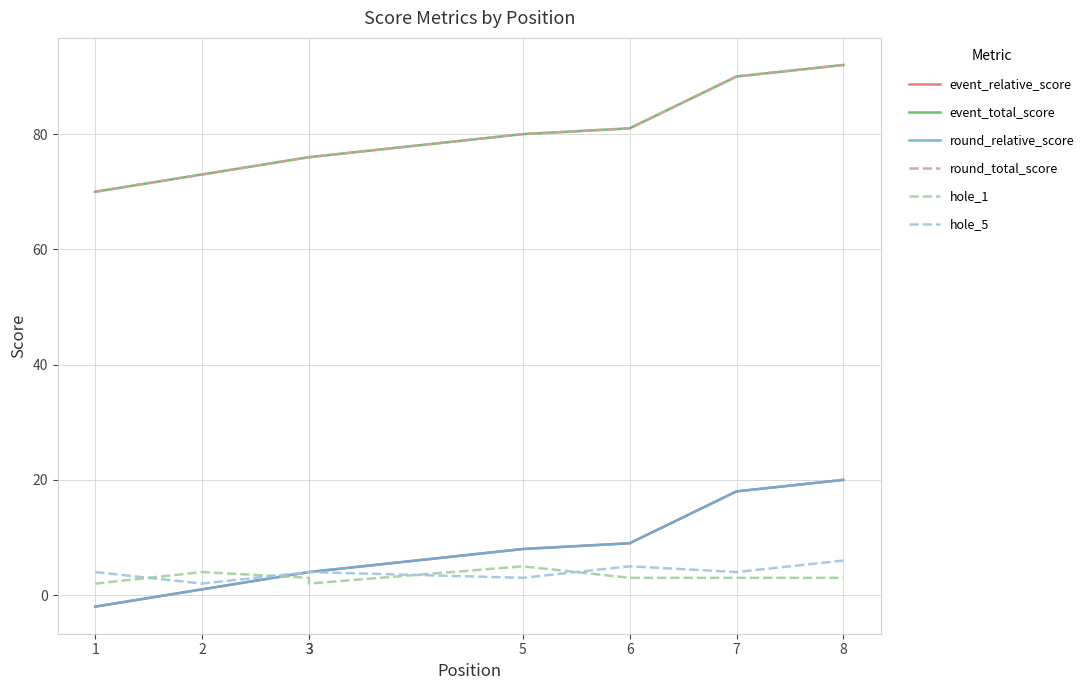

Is the value of hole_5 at 3 greater than the value of event_relative_score at 2?

Yes